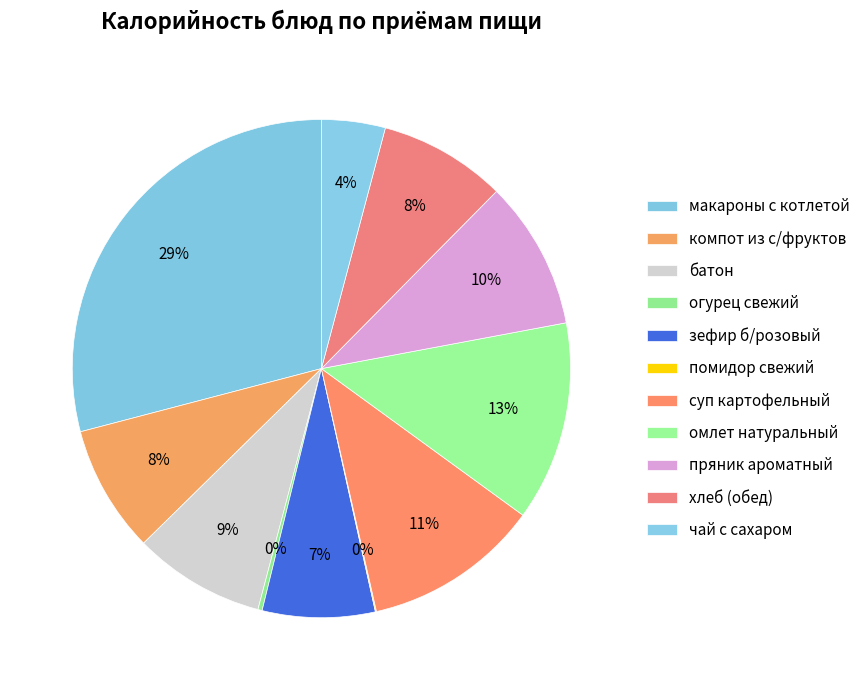

Rank the categories by value from highest to lowest.

макароны отварные с котлетой, омлет натуральный, суп картофельный с горохом, пряник ароматный, батон, компот из с/фруктов, хлеб, зефир б/розовый, чай с сахаром, огурец свежий, помидор свежий